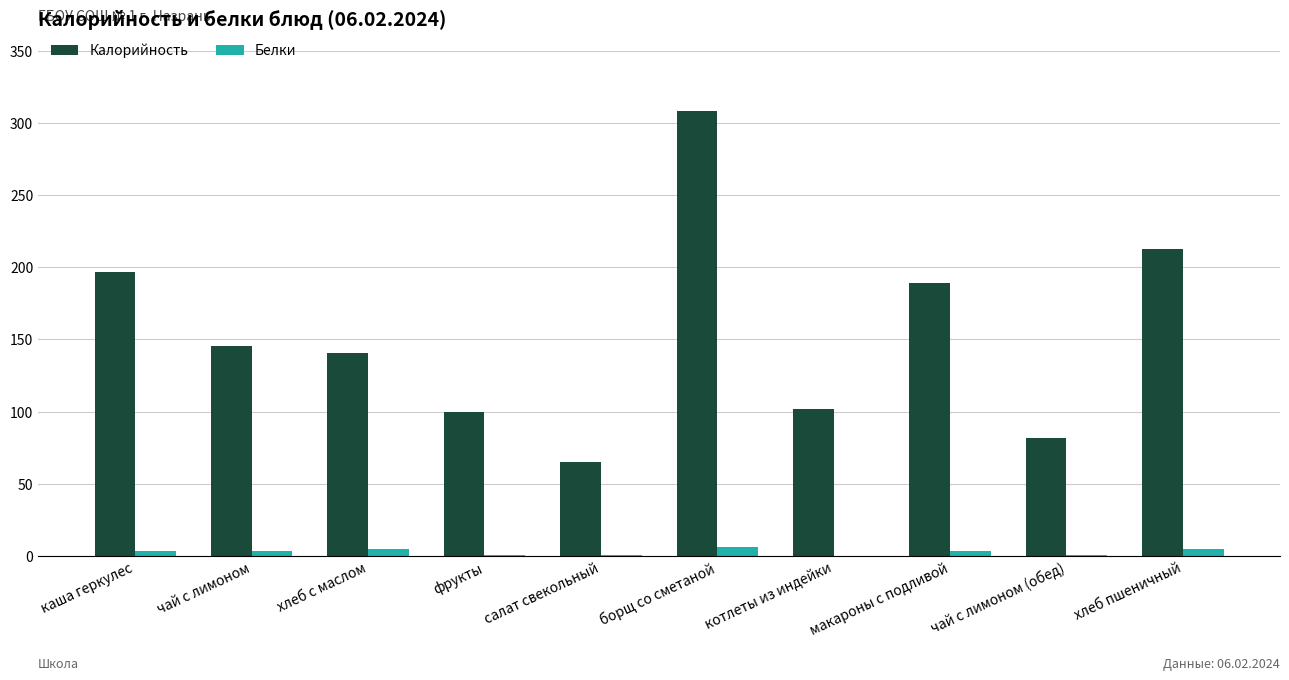

At which label does Калорийность reach its peak?

борщ со сметаной